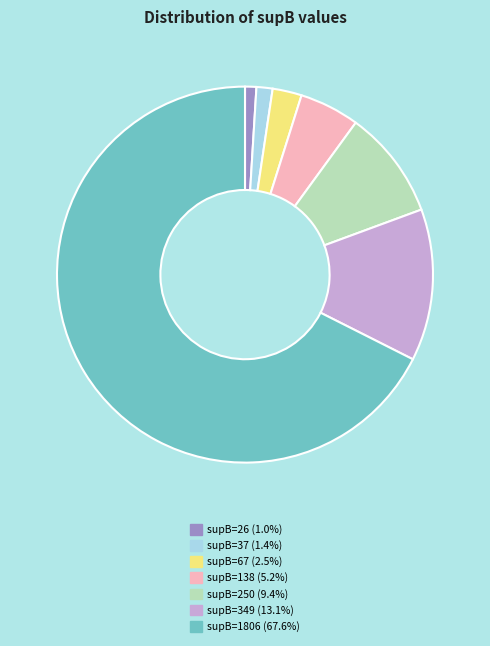

Is there a majority slice in this chart?

Yes